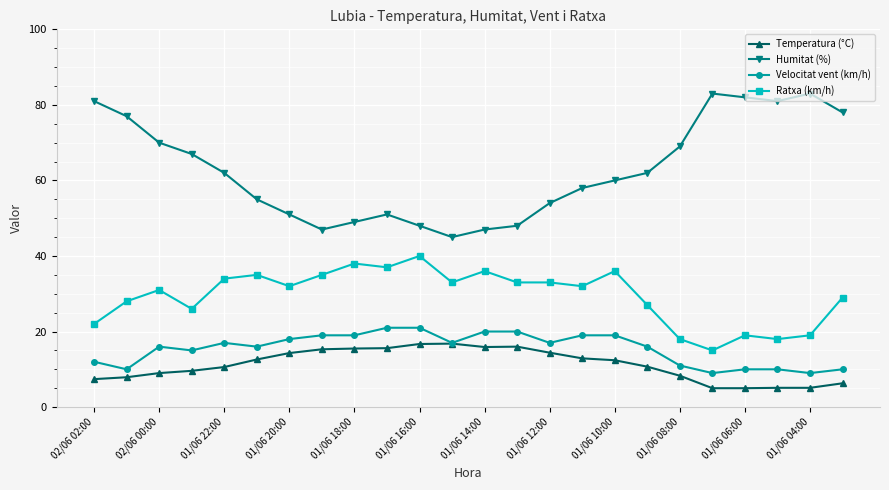

How many data points does each series have?

24